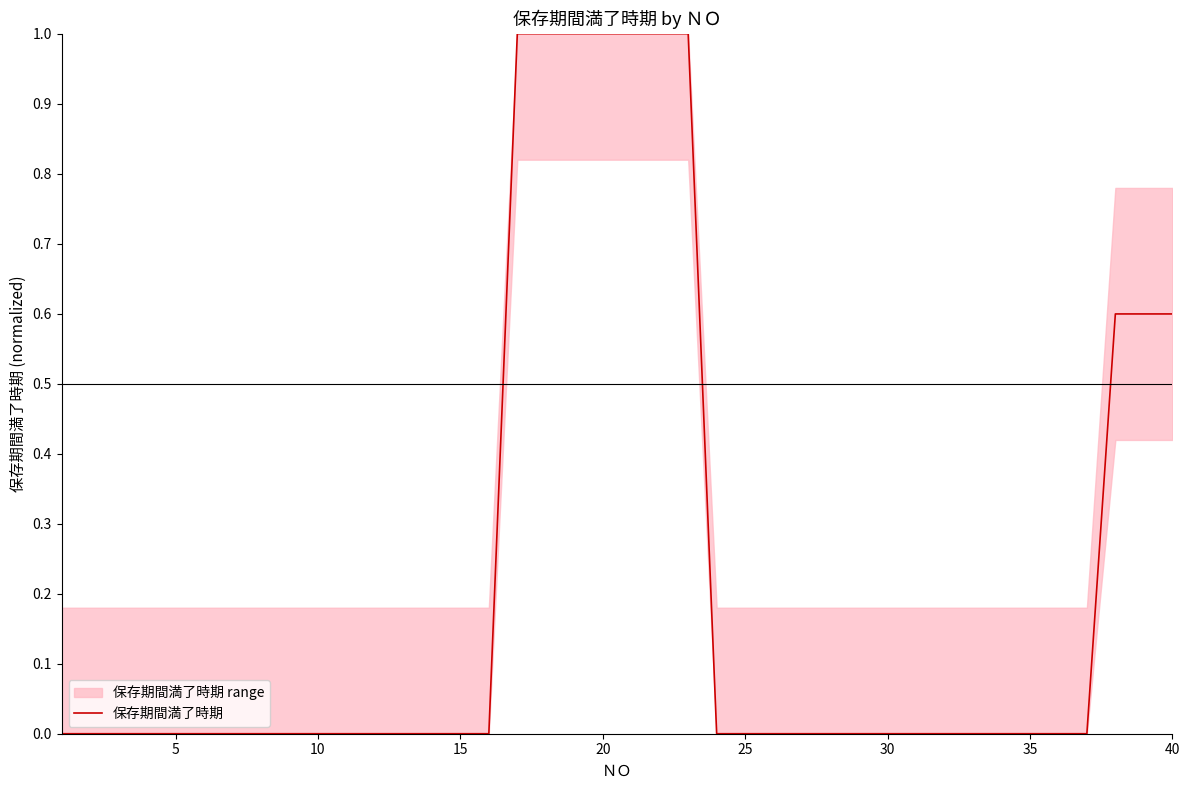

How many data points are above 0?

10